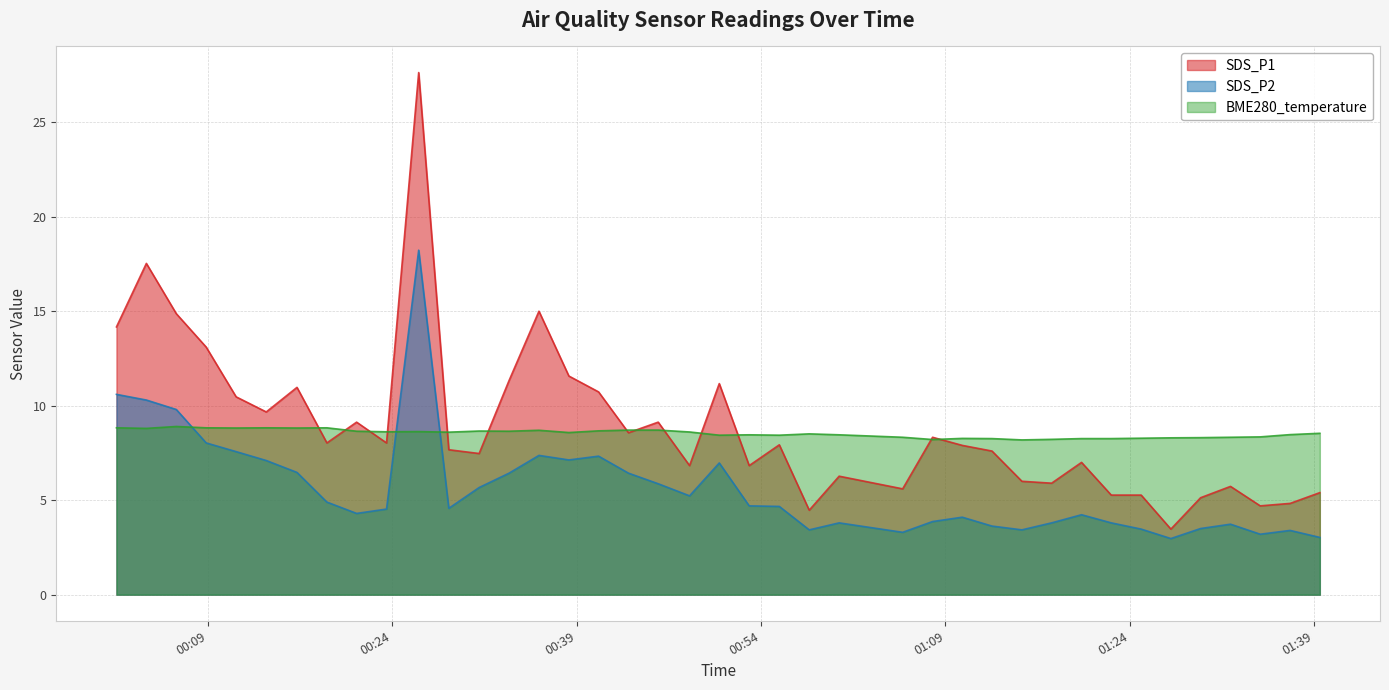

What is the minimum value shown in the chart?

3.0